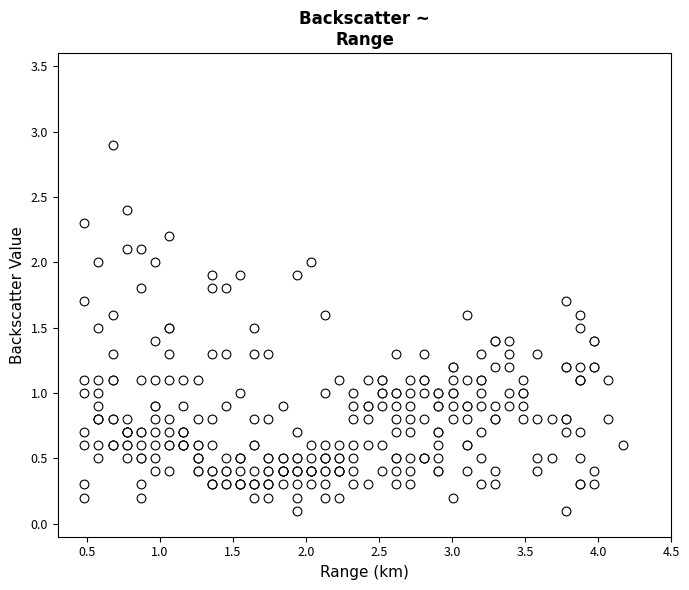

What is the range of Y values (max minus min)?

2.8